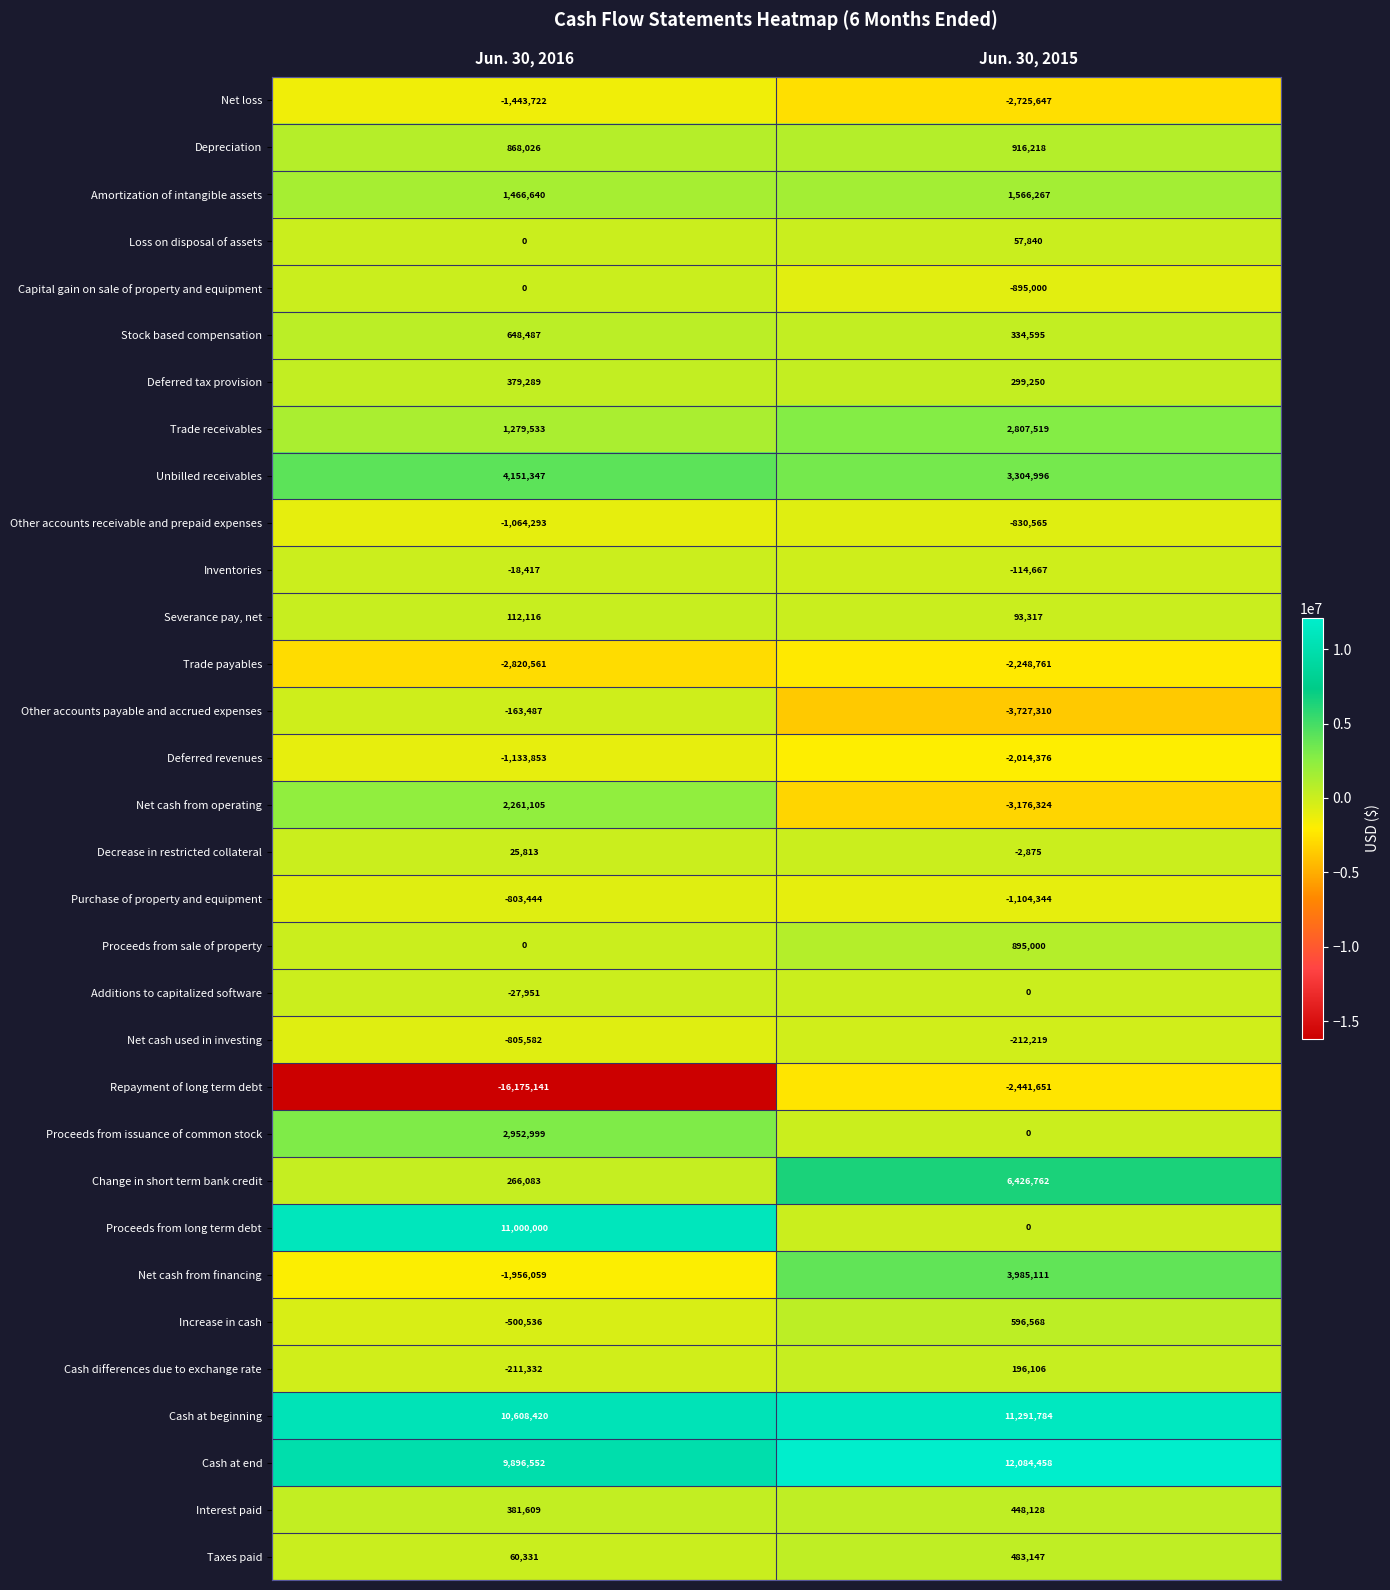

What is the greatest value displayed?

12084458